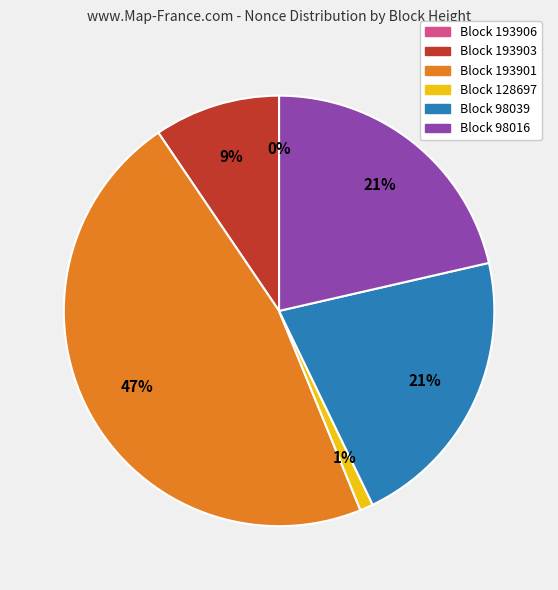

To the nearest percent, what is the difference between the largest and smallest slice percentages?

47%